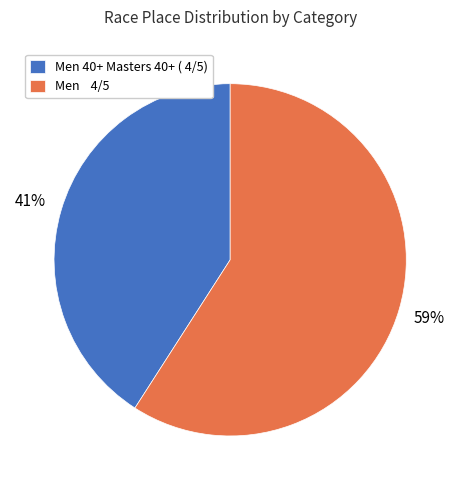

Which slice is the smallest?

Men 40+ Masters 40+ ( 4/5)